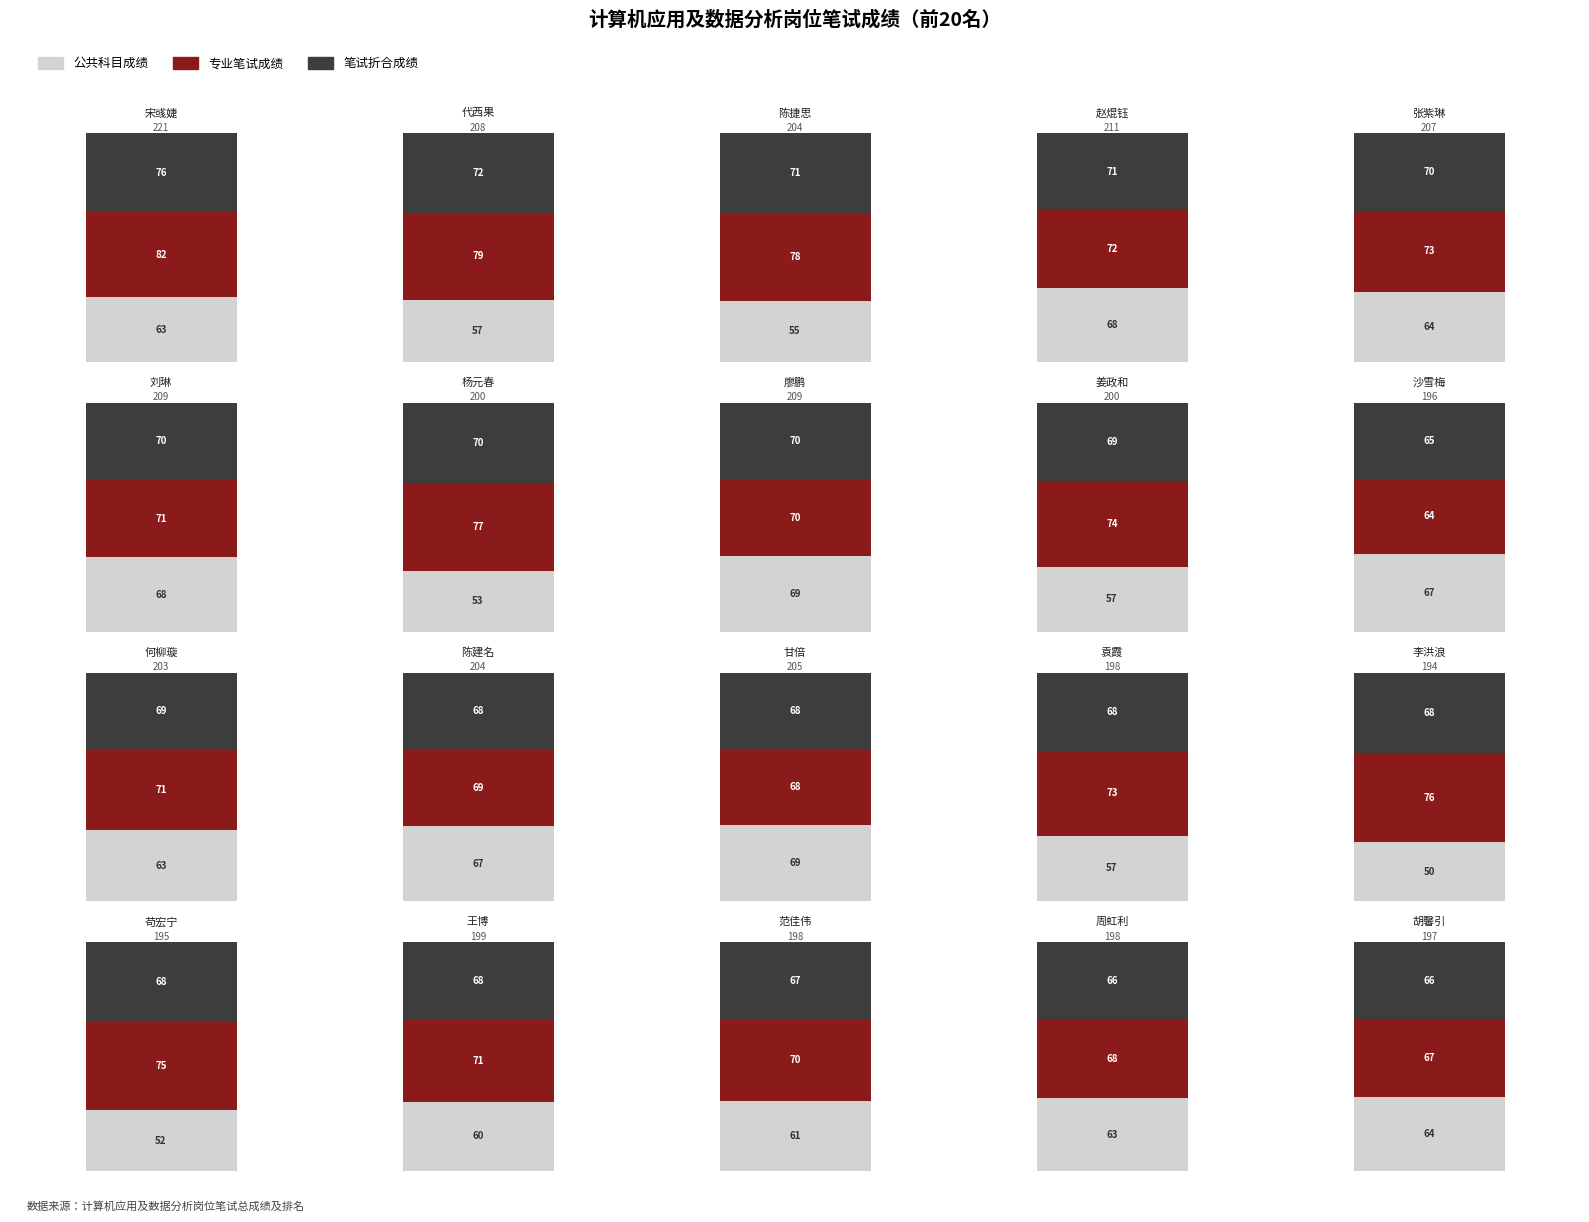

Is the value of 笔试折合成绩 at 王博 greater than the value of 公共科目成绩 at 刘琳?

No